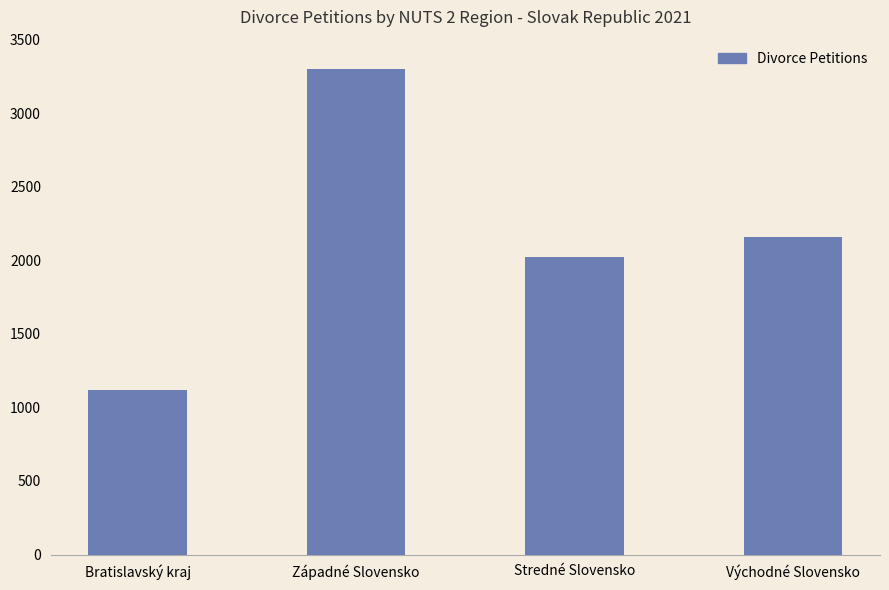

Are the bars horizontal?

No